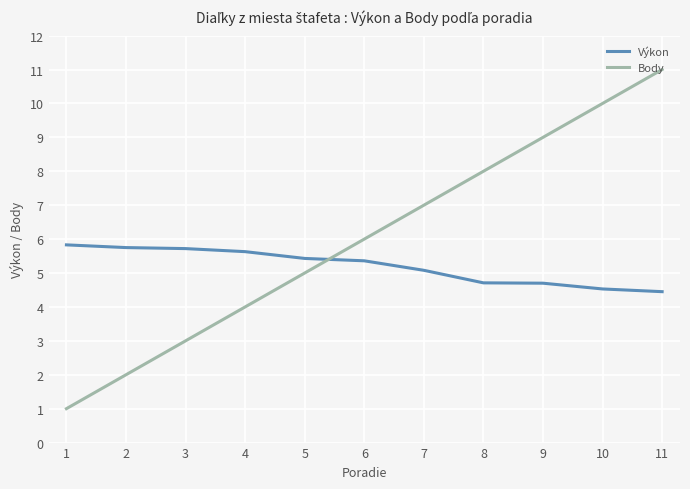

List the series in order of their overall mean, lowest first.

Výkon, Body